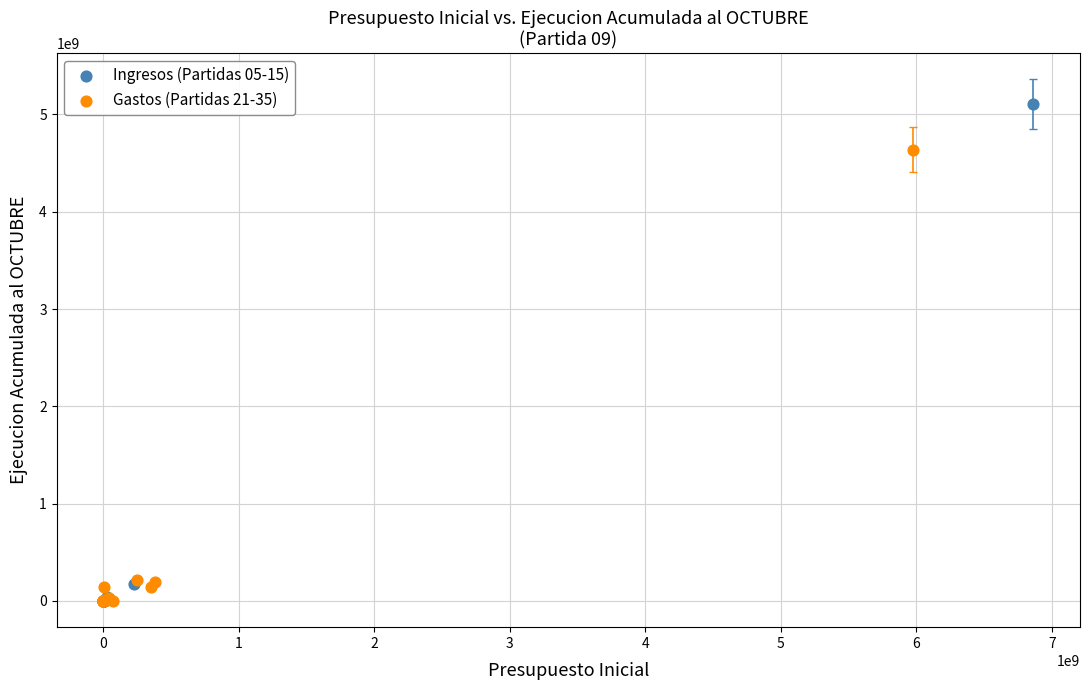

Which series has the widest spread of Y values?

Ingresos (Partidas 05-15)